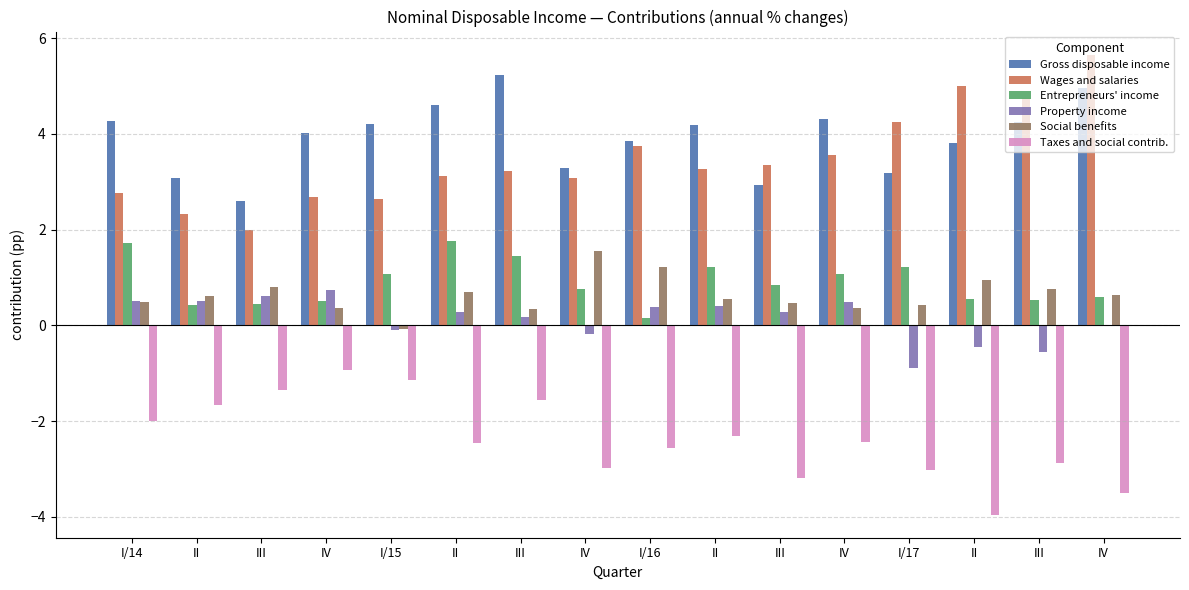

Reading left to right, extract all data points from this chart.

Gross disposable income: 4.3	3.1	2.6	4.0	4.2	4.6	5.2	3.3	3.8	4.2	2.9	4.3	3.2	3.8	4.2	5.0
Wages and salaries: 2.8	2.3	2.0	2.7	2.6	3.1	3.2	3.1	3.7	3.3	3.4	3.6	4.3	5.0	4.7	5.7
Entrepreneurs' income: 1.7	0.4	0.4	0.5	1.1	1.8	1.5	0.8	0.2	1.2	0.8	1.1	1.2	0.6	0.5	0.6
Property income: 0.5	0.5	0.6	0.7	-0.1	0.3	0.2	-0.2	0.4	0.4	0.3	0.5	-0.9	-0.4	-0.5	-0.0
Social benefits: 0.5	0.6	0.8	0.4	-0.1	0.7	0.3	1.6	1.2	0.5	0.5	0.4	0.4	0.9	0.8	0.6
Taxes and social contrib.: -2.0	-1.7	-1.3	-0.9	-1.1	-2.5	-1.6	-3.0	-2.6	-2.3	-3.2	-2.4	-3.0	-4.0	-2.9	-3.5